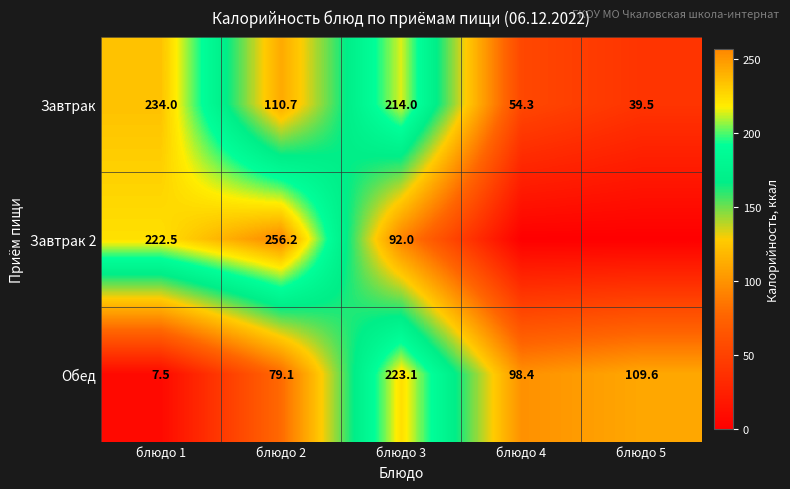

What is the spread (max minus min) of values at блюдо 2?

177.1